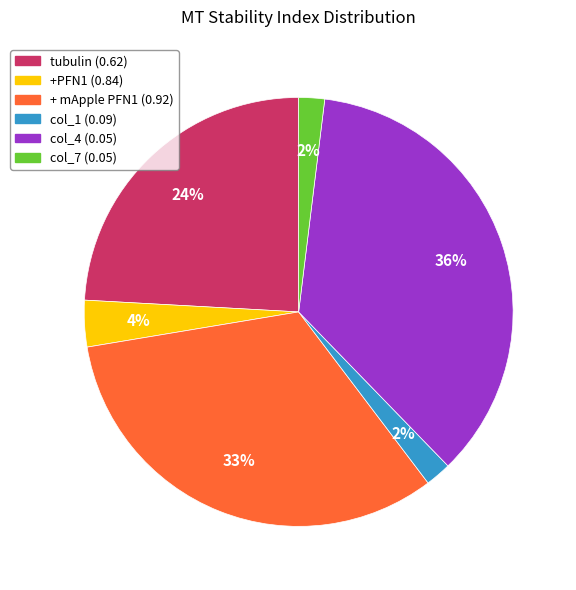

The +PFN1 (0.84) slice represents 15% of the pie. True or false?

False